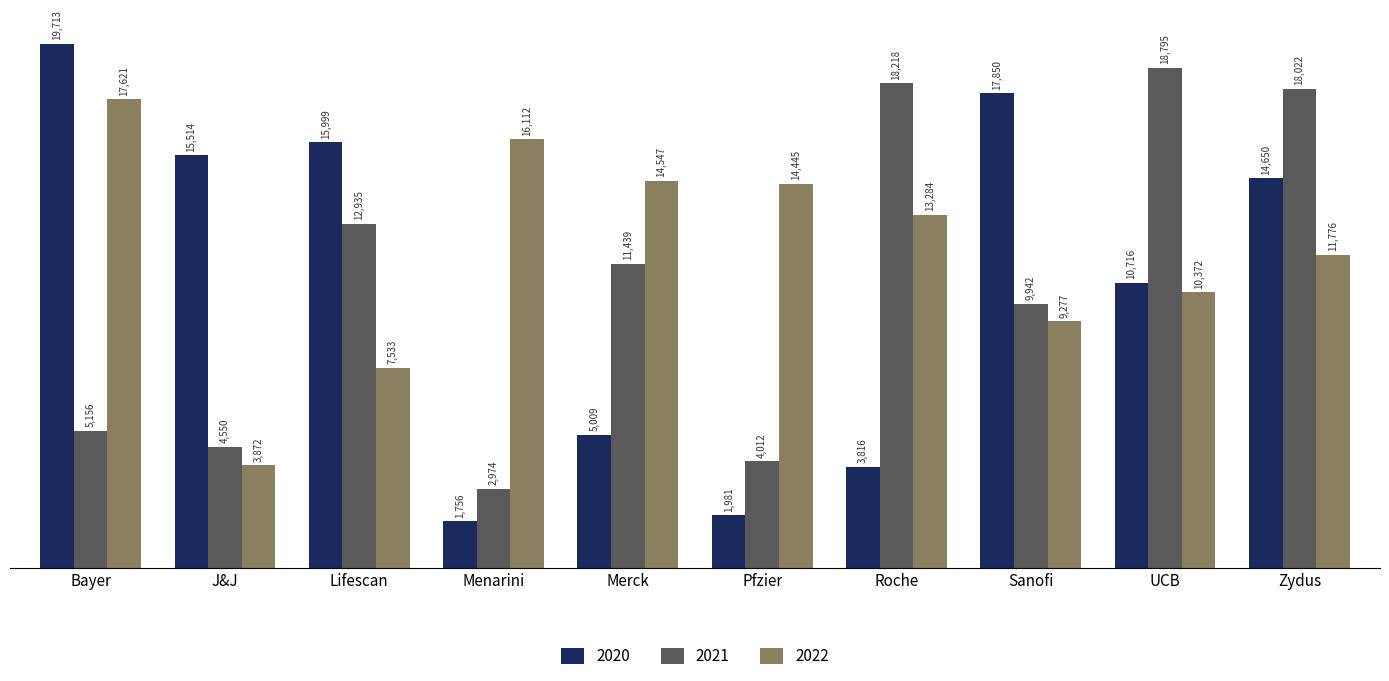

How many data points does each series have?

10